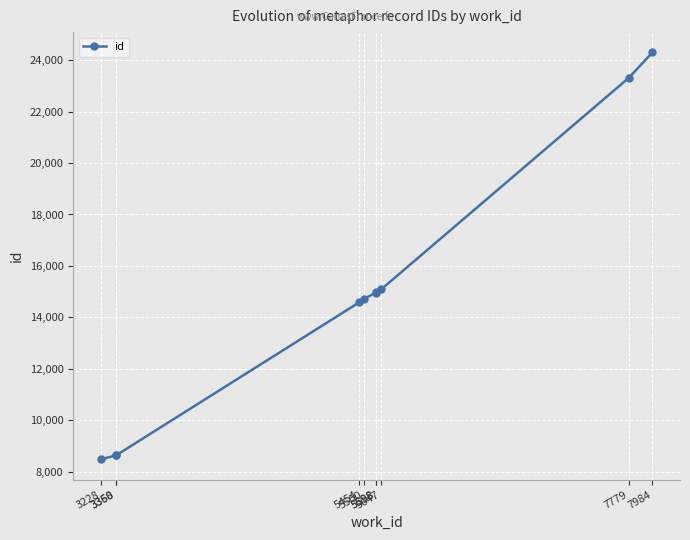

The value at 3360 is 3261. True or false?

False